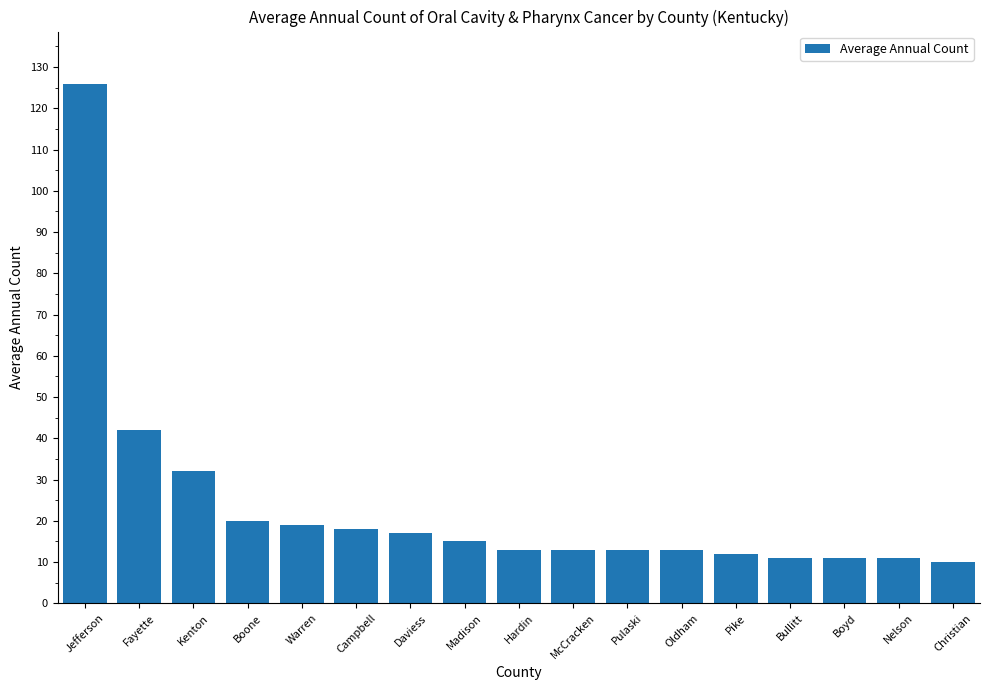

What is the maximum value shown in the chart?

126